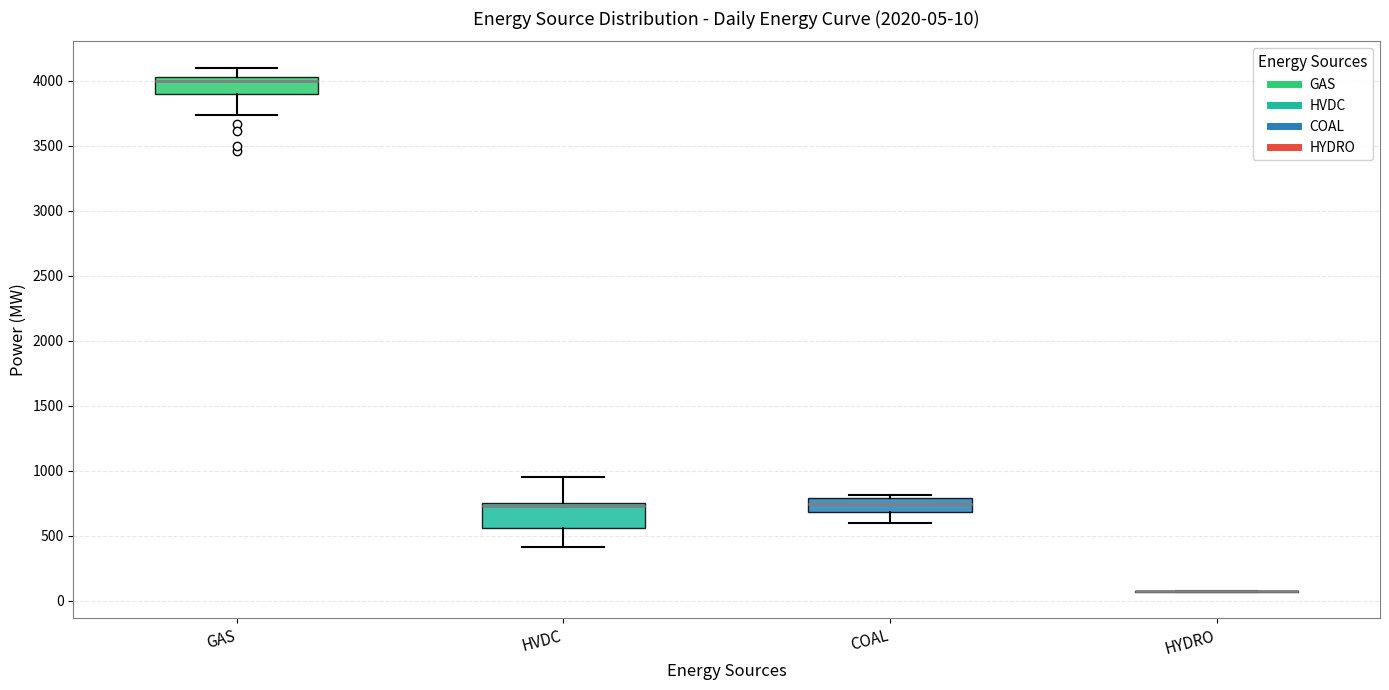

Comparing the boxes themselves (not the whiskers), which one is the tallest?

HVDC